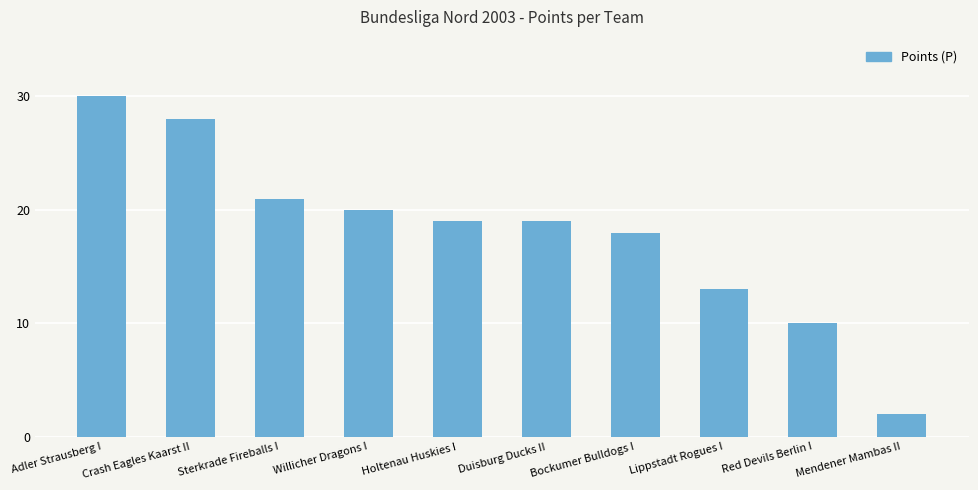

What is the difference between the values at Sterkrade Fireballs I and Mendener Mambas II?

19